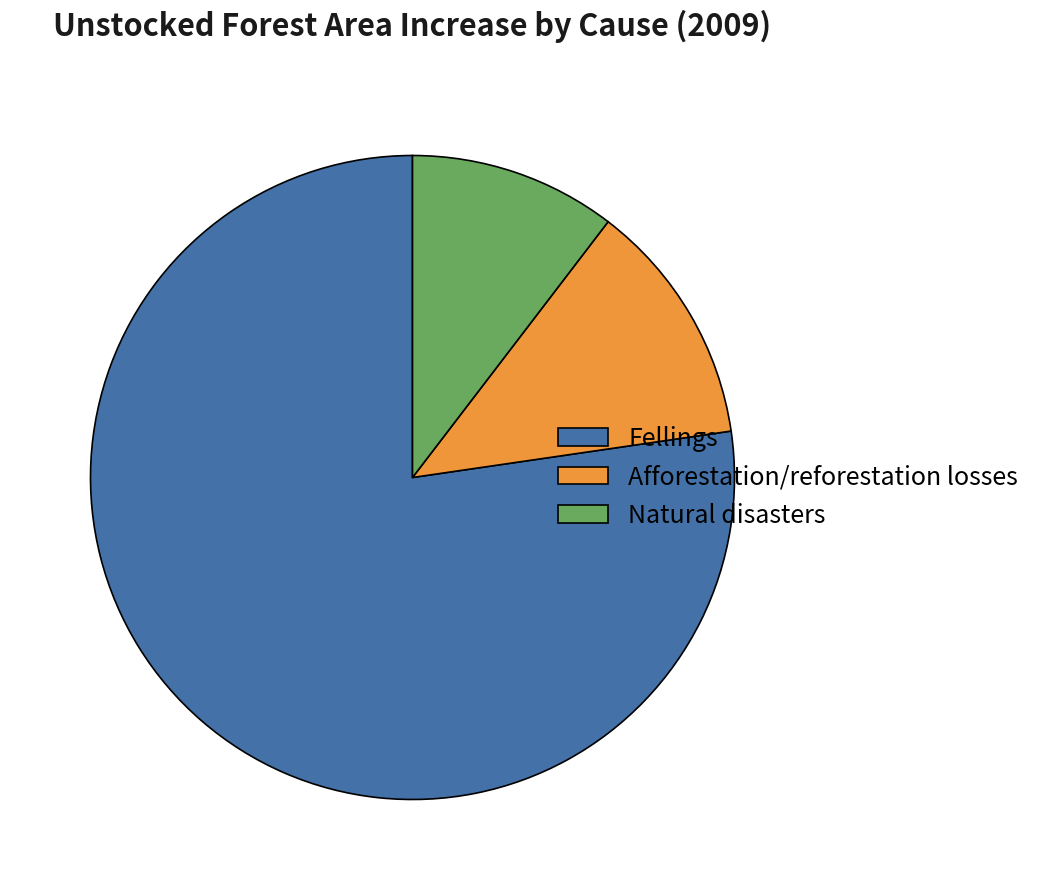

What is the smallest slice in the pie chart?

Natural disasters